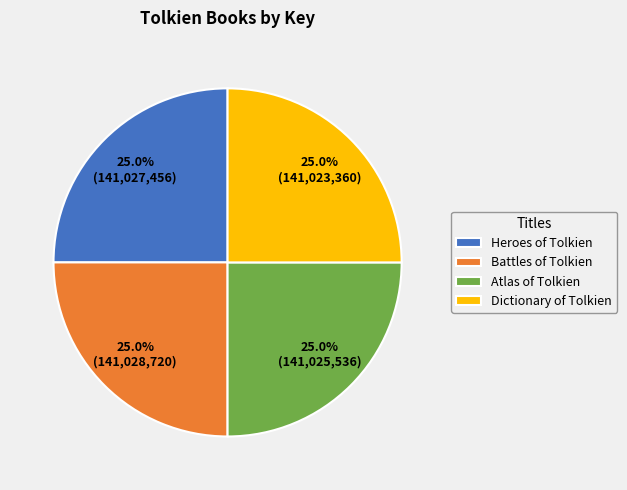

How many segments does this pie chart have?

4